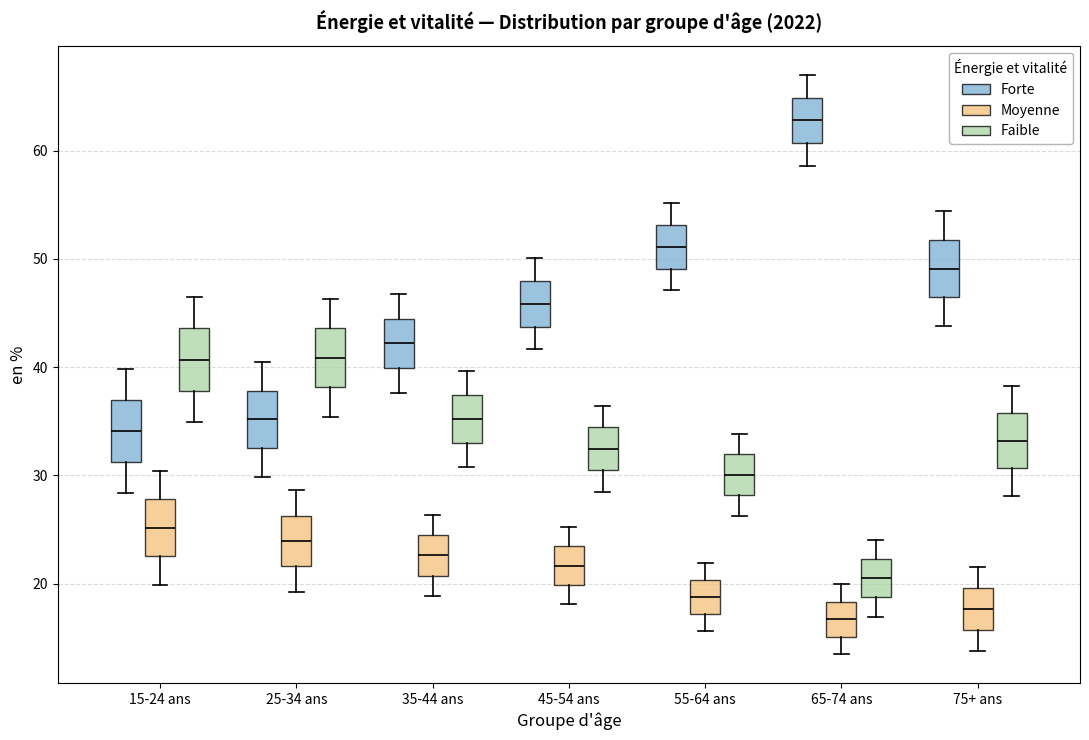

Where is the lower edge of the box for 35-44 ans (Forte) on the y-axis? The values are not printed on the chart, so give them approximately, as read against the axis.

40